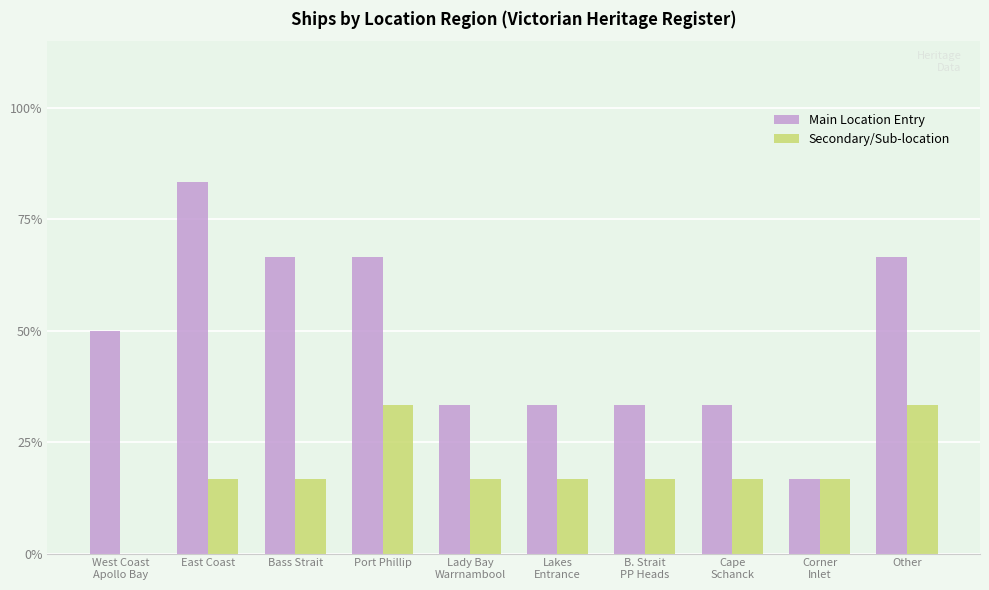

Where is Secondary/Sub-location nearest to the value 0?

West Coast
Apollo Bay